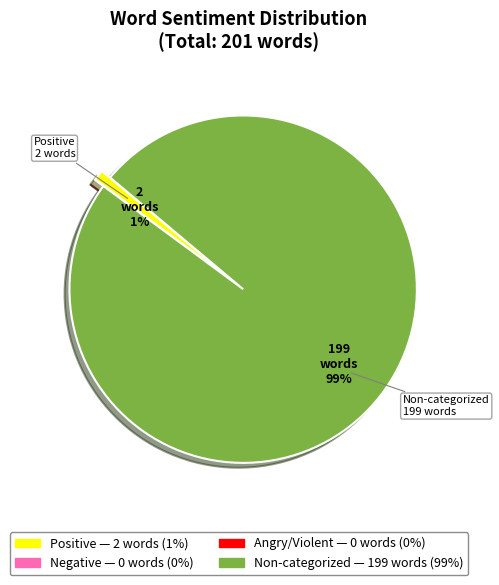

To the nearest percent, what is the difference between the largest and smallest slice percentages?

99%